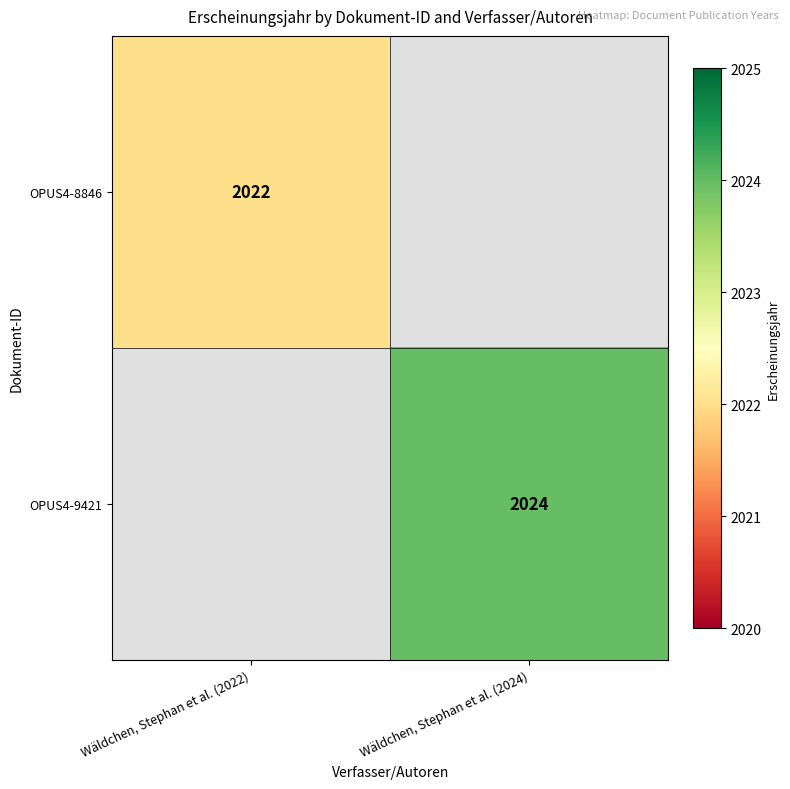

The OPUS4-9421 series shows 424 at Wäldchen, Stephan et al. (2024). True or false?

False